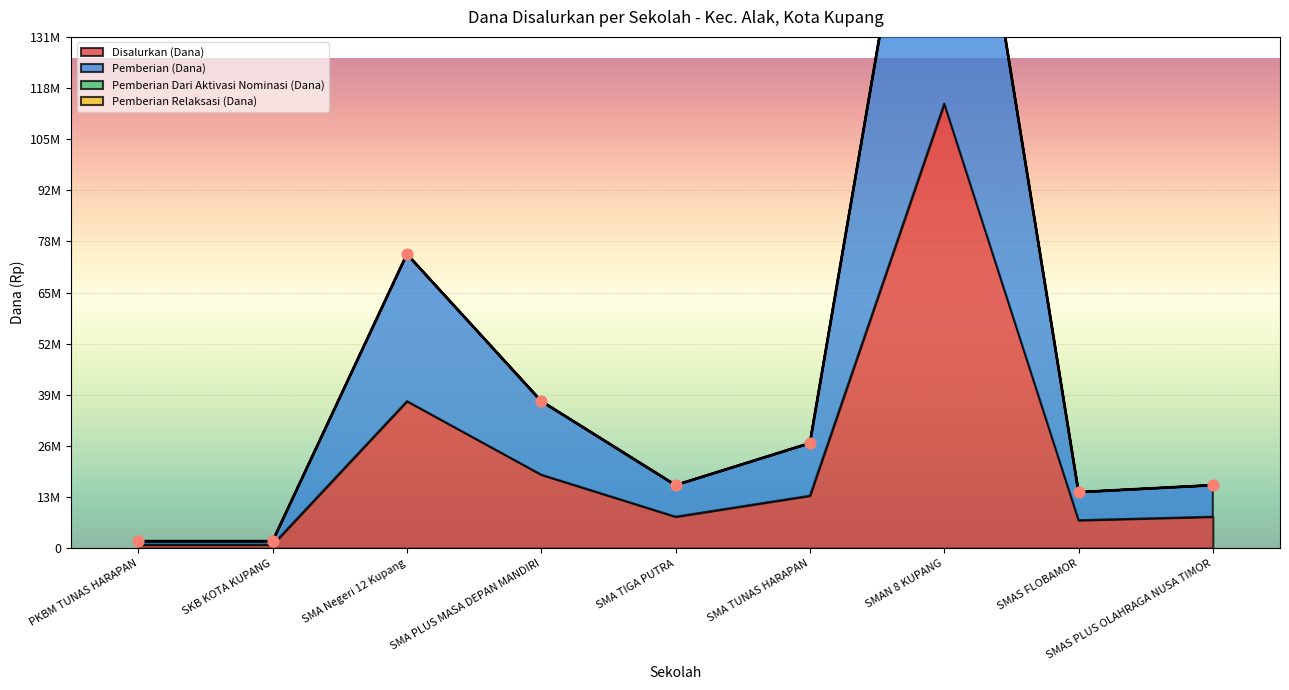

Which series contains the lowest Y value?

Disalurkan (Dana)